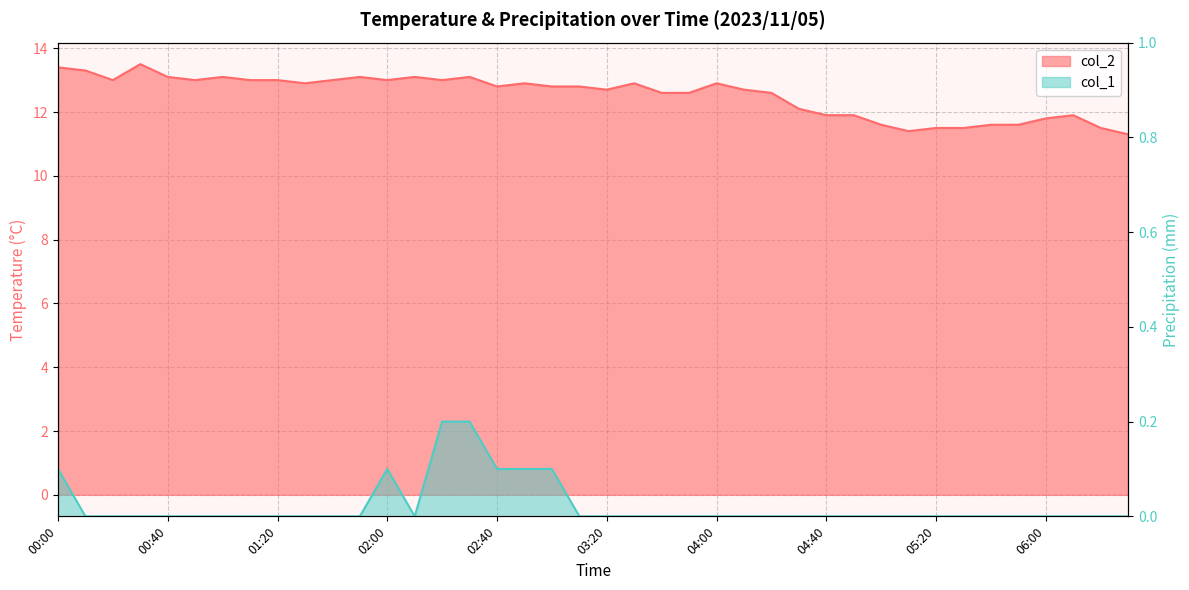

How many values in the col_2 series exceed 12?

28